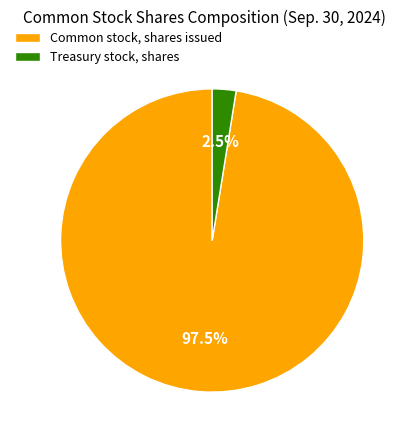

What percentage do Treasury stock, shares and Common stock, shares issued together represent?

100.0%